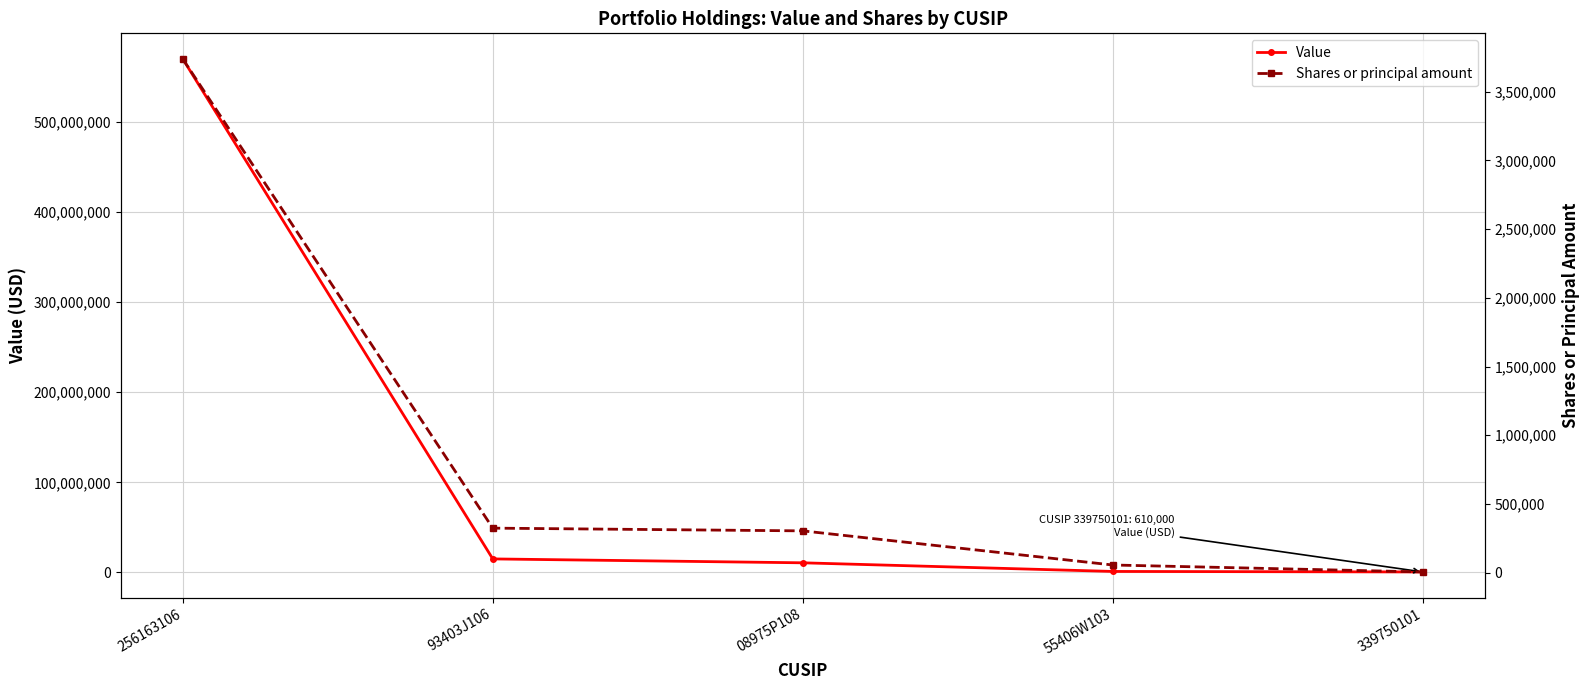

At which label does Shares or principal amount reach its peak?

256163106